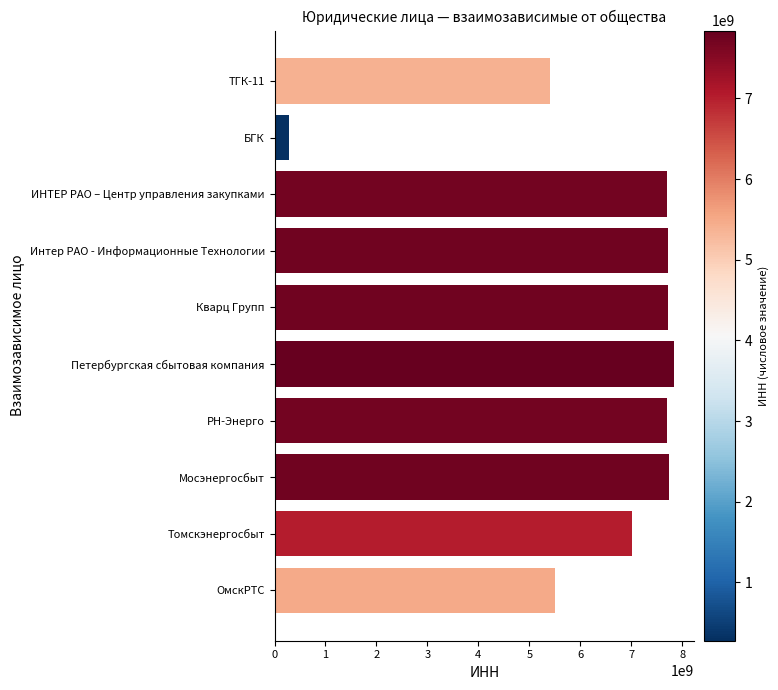

Is it true that the value at ИНТЕР РАО – Центр управления закупками is 7703642903?

True